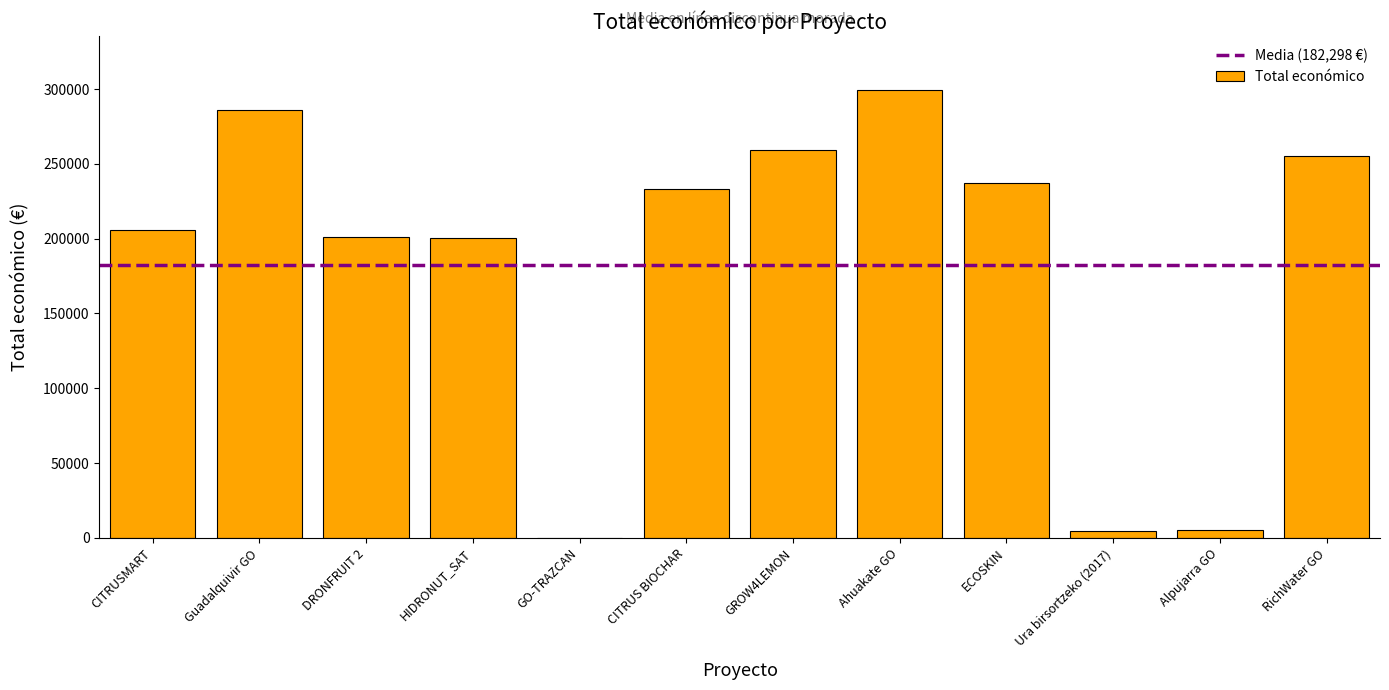

True or false: the data shows 155570 at RichWater GO.

False